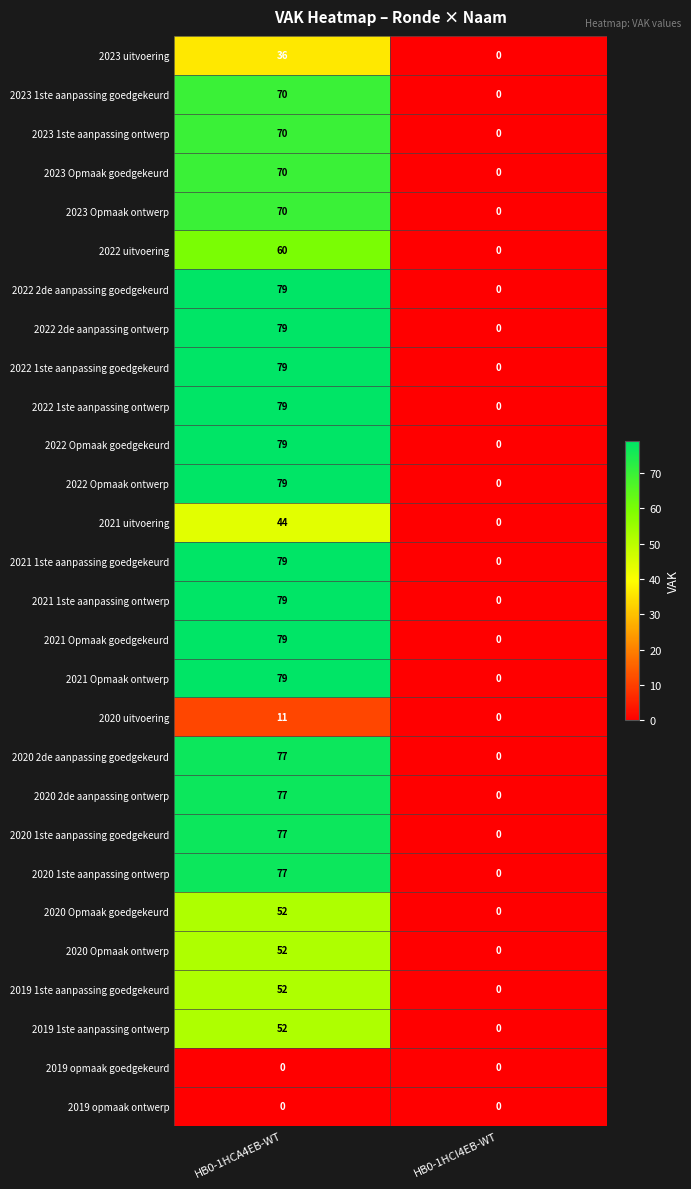

What is the total value across all series at HB0-1HCA4EB-WT?

1737